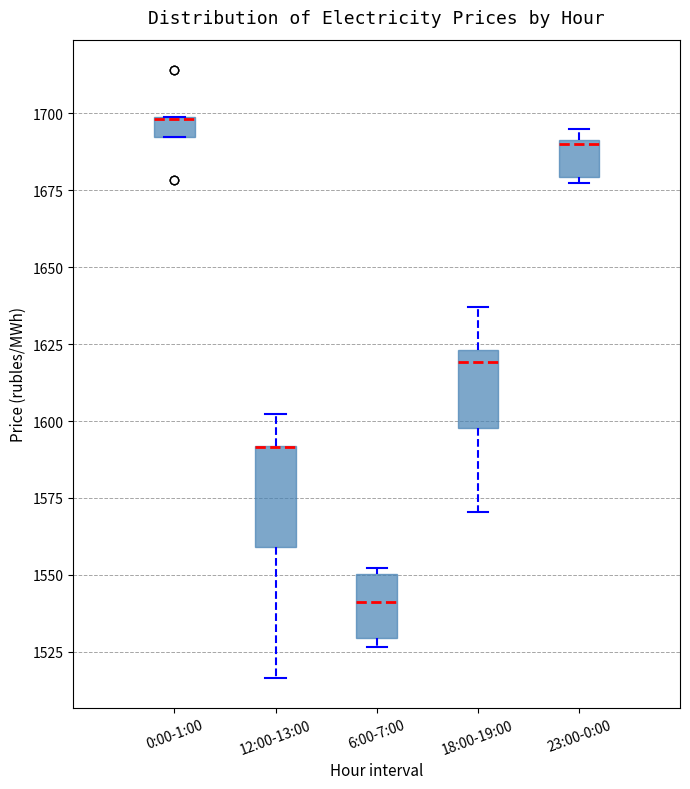

Where does the upper whisker of the box for 12:00-13:00 end on the y-axis? The values are not printed on the chart, so give them approximately, as read against the axis.

1600